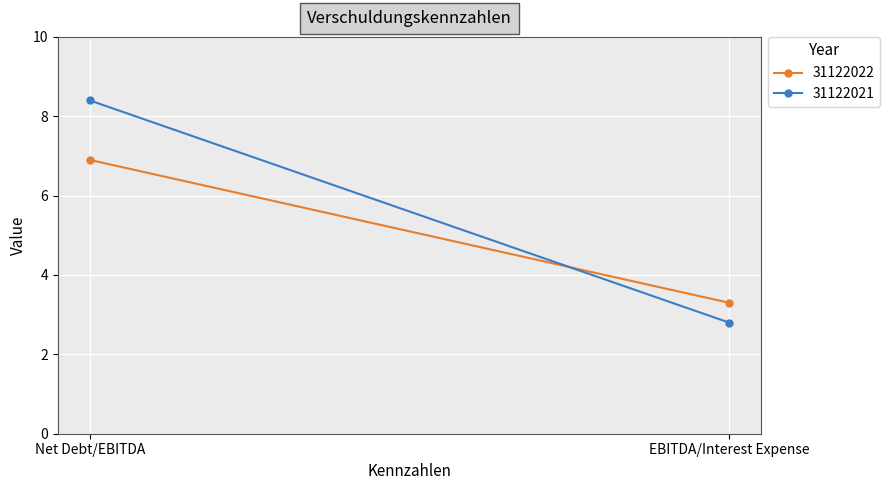

The value of 31122022 at EBITDA/Interest Expense is 3.3. True or false?

True